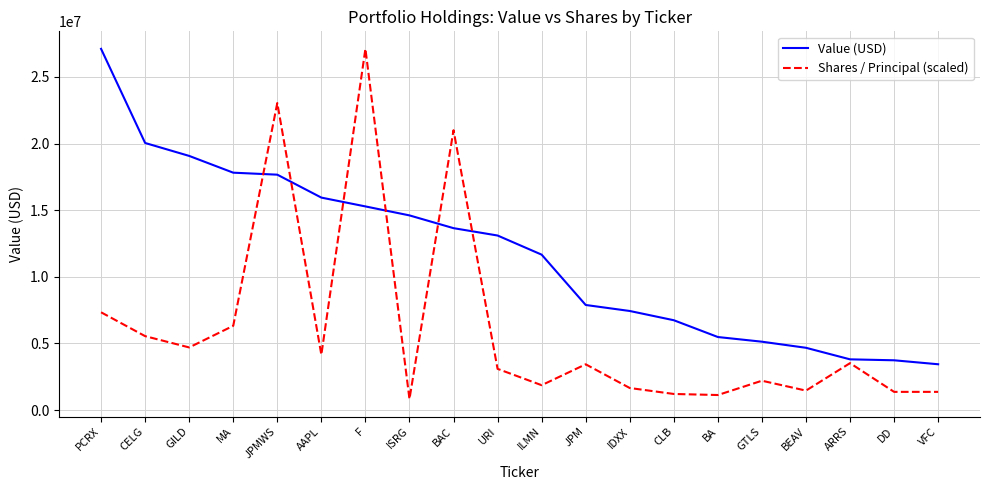

After their last crossing, which series has the higher values: Value (USD) or Shares / Principal (scaled)?

Value (USD)